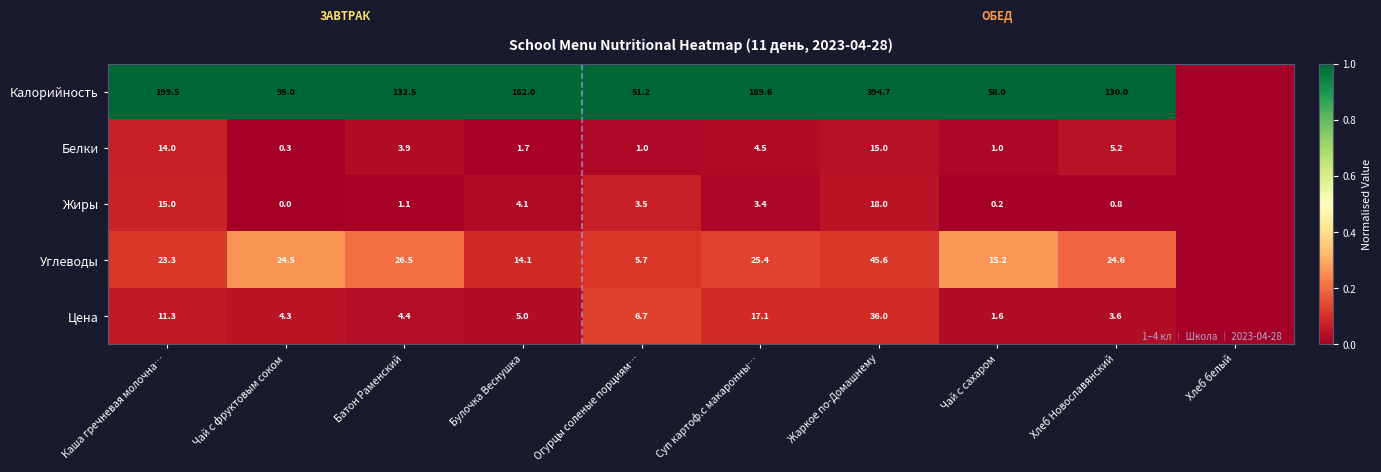

What is the difference between the highest and lowest values at Огурцы соленые порциям…?

50.2